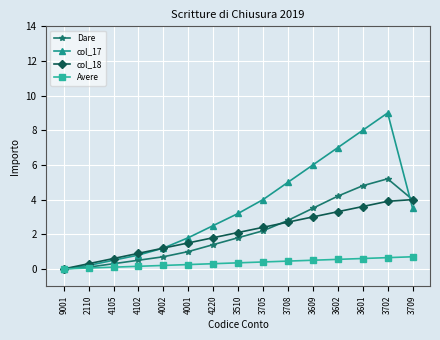

Between 4002 and 3705, which series saw the biggest shift?

col_17